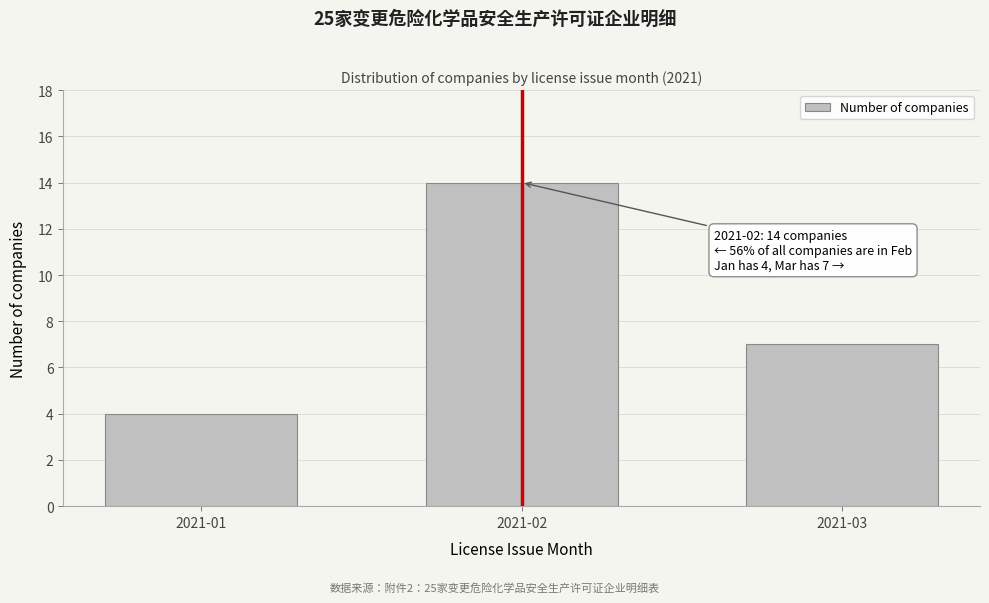

Reading left to right, extract all data points from this chart.

4	14	7